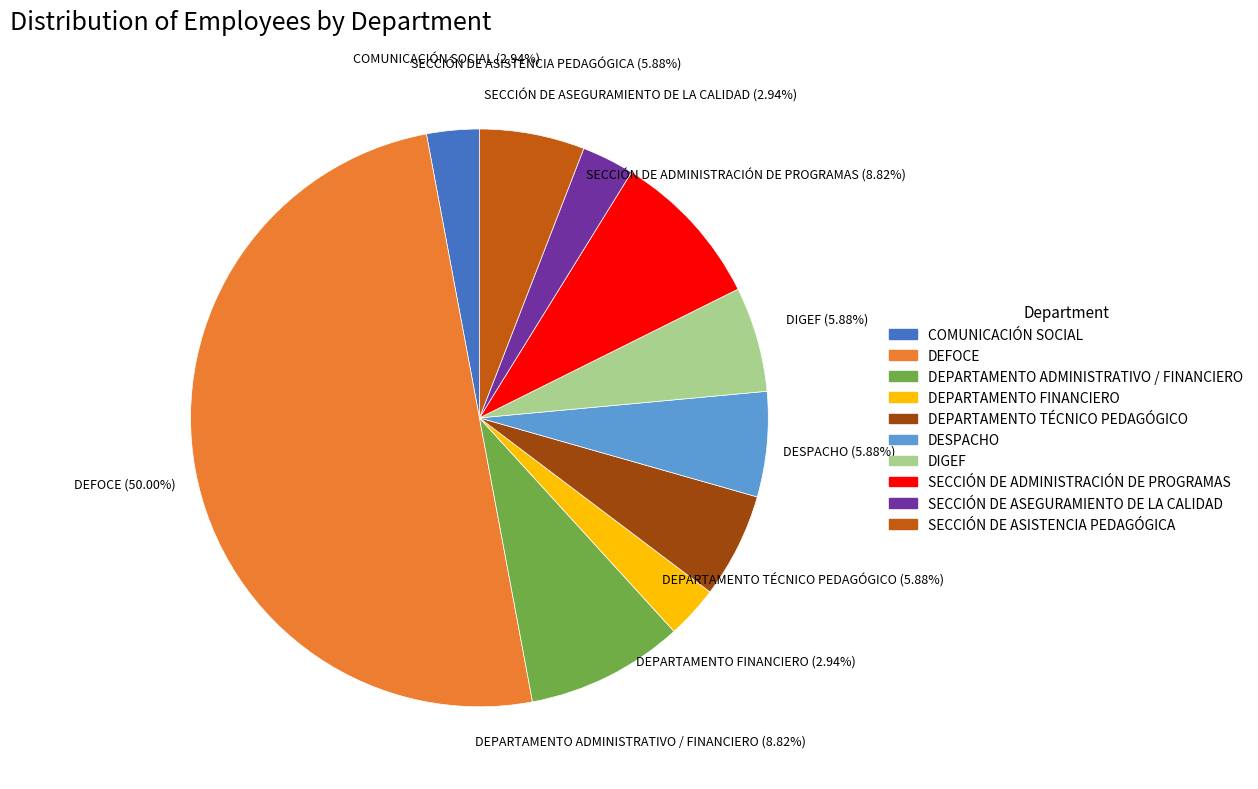

Combined, what portion of the pie is SECCIÓN DE ASEGURAMIENTO DE LA CALIDAD and DEPARTAMENTO FINANCIERO?

5.9%